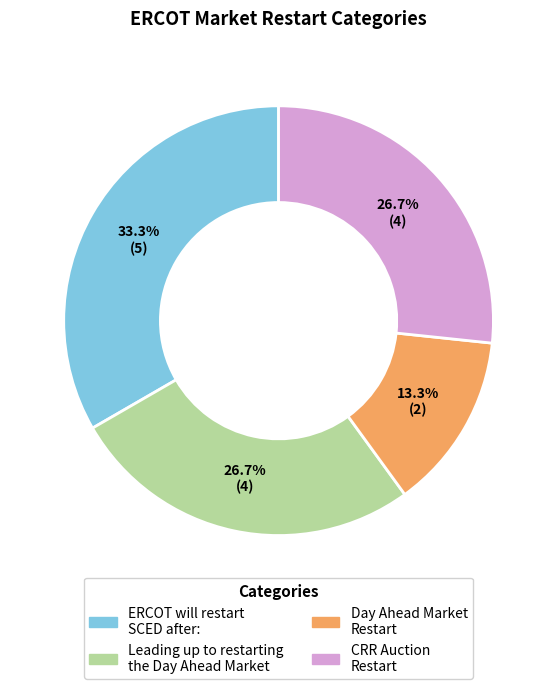

To the nearest percent, what is the combined percentage of Leading up to restarting the Day Ahead Market and CRR Auction Restart?

53%